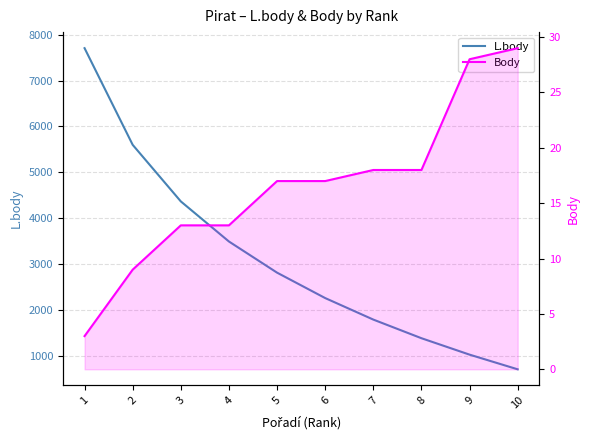

The L.body series shows 2260 at 6. True or false?

True